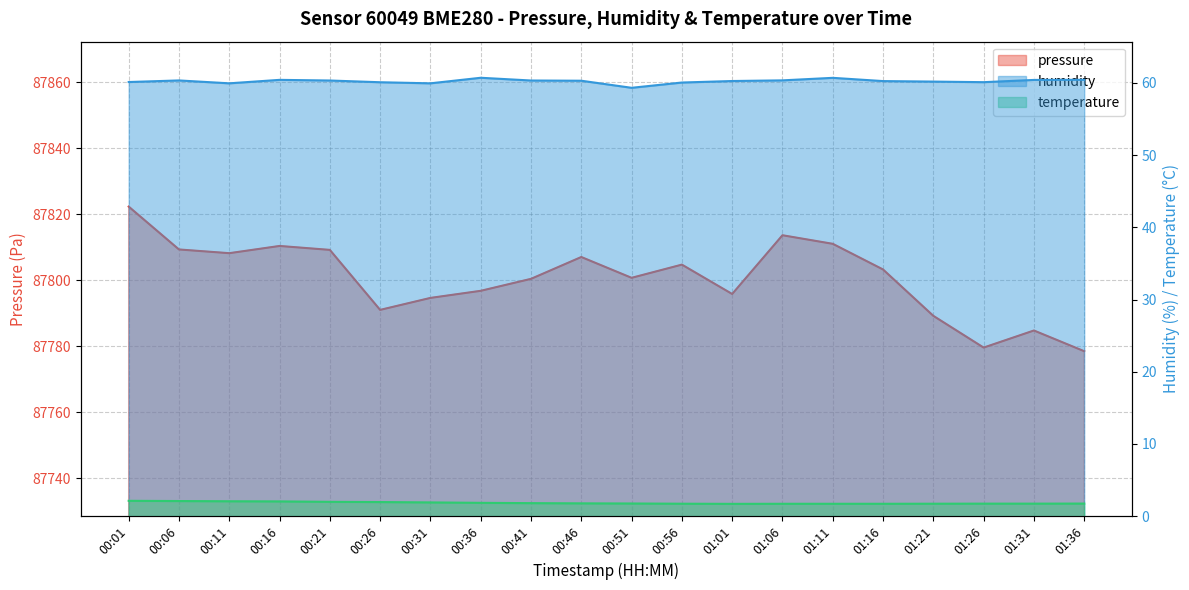

True or false: humidity and temperature cross at least once.

False